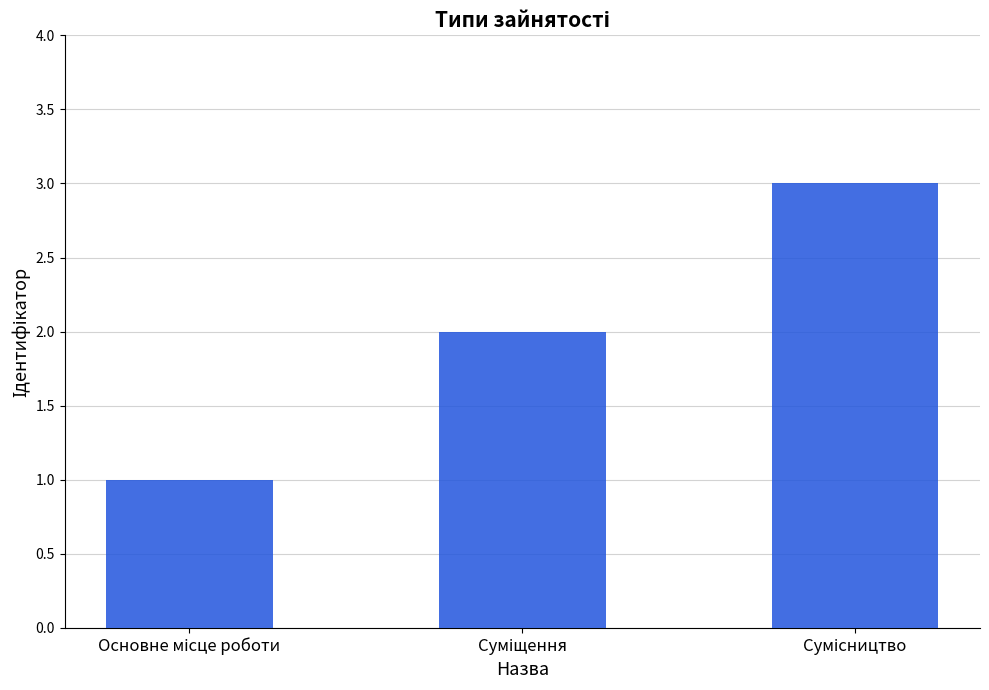

What is the smallest value displayed?

1